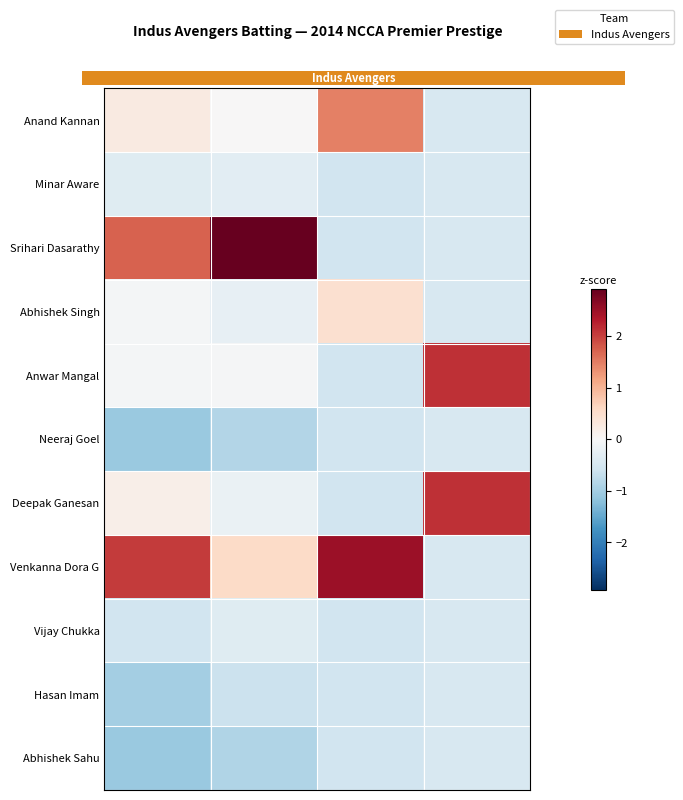

How many categories are shown in the chart?

4